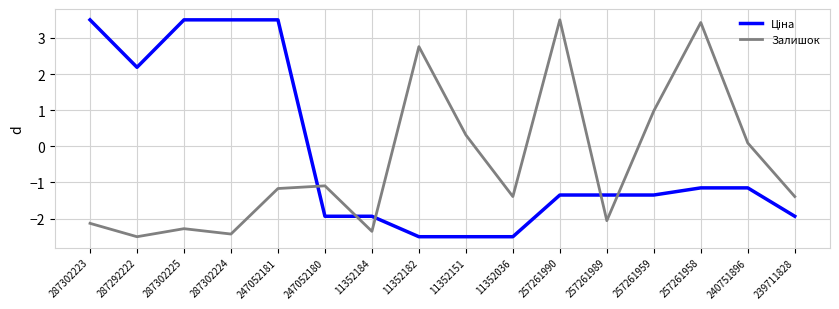

What position from the left is 239711828?

16